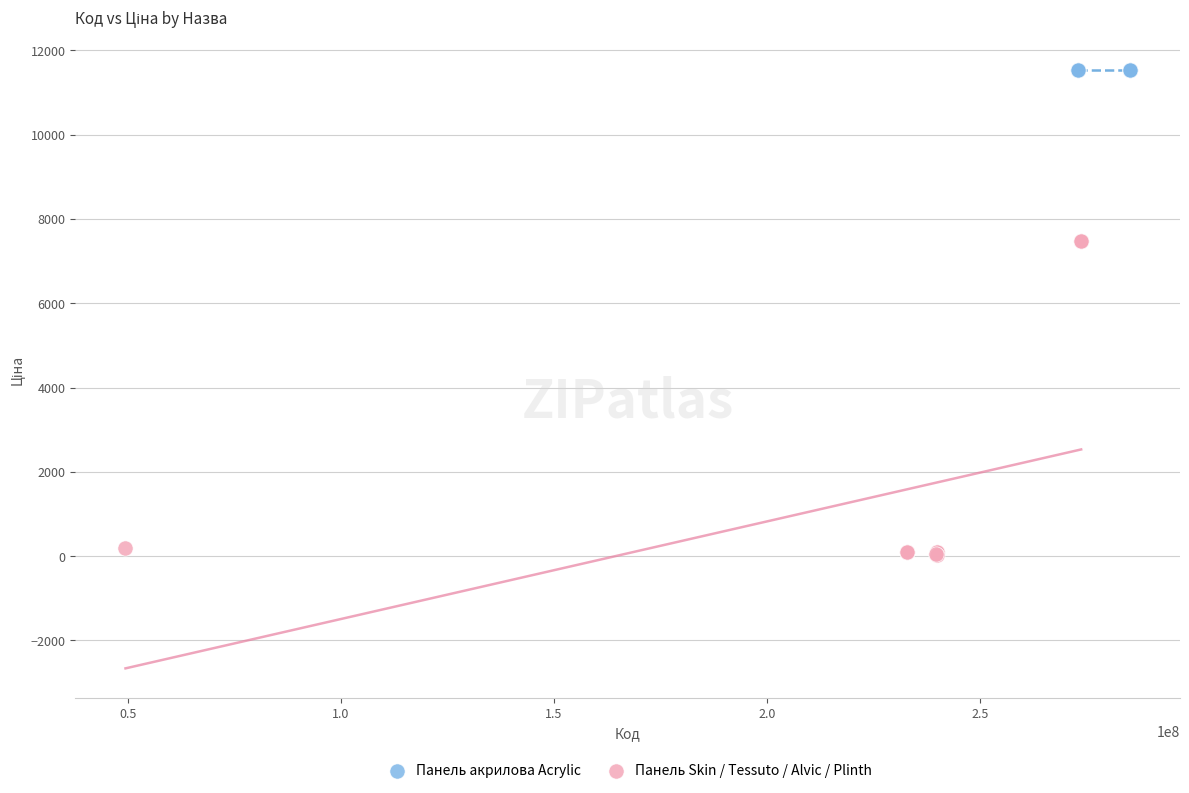

Which series contains the highest Y value?

Панель акрилова Acrylic